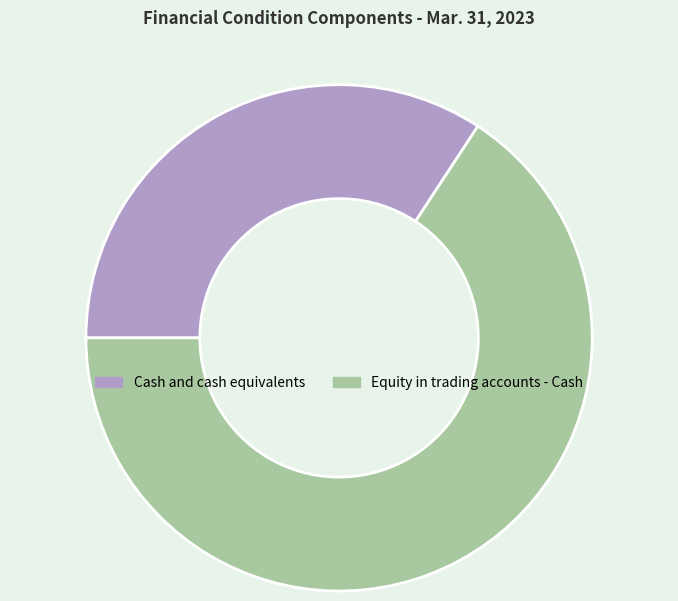

What portion of the pie excludes Cash and cash equivalents?

65.8%